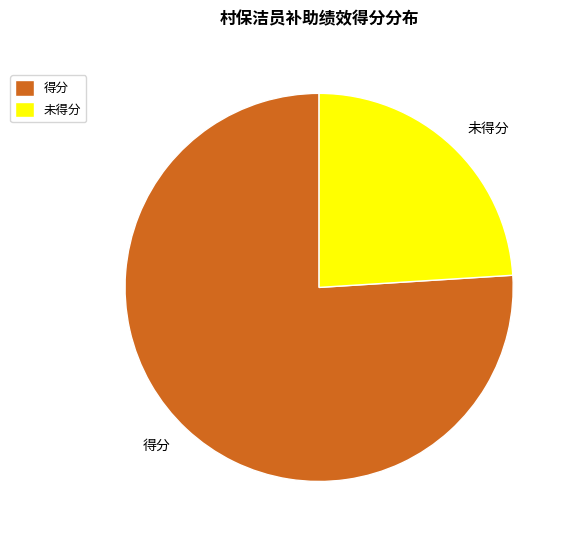

Which category has the biggest portion of the pie?

得分